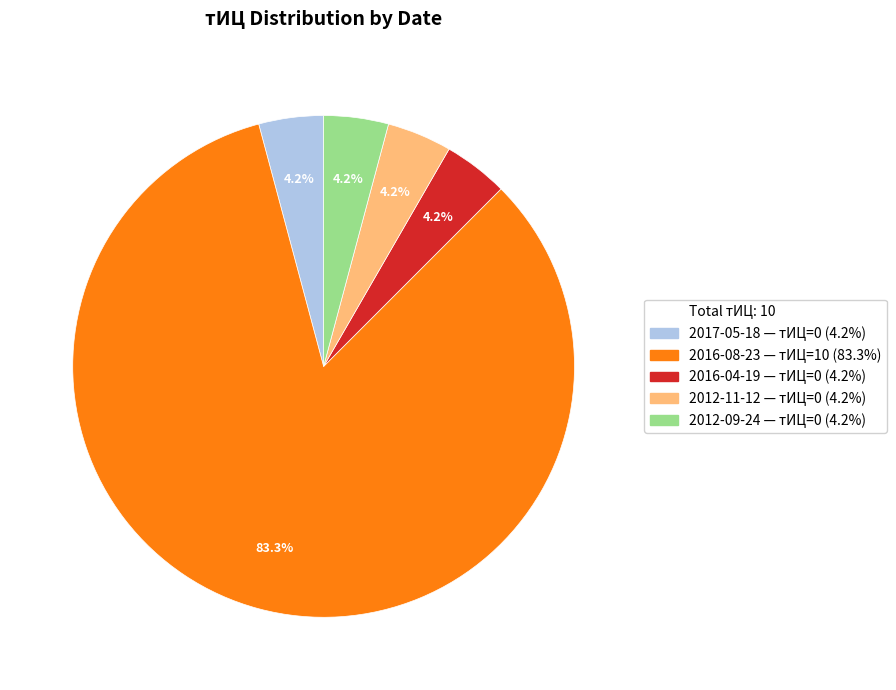

Is there a majority slice in this chart?

Yes